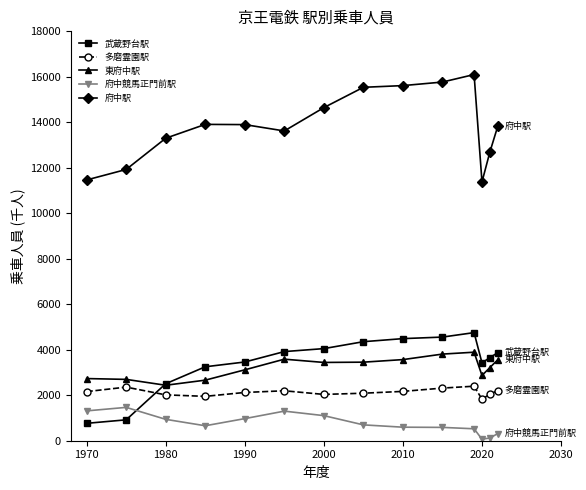

What is the difference between the maximum and second lowest values in the 武蔵野台駅 series?

3834